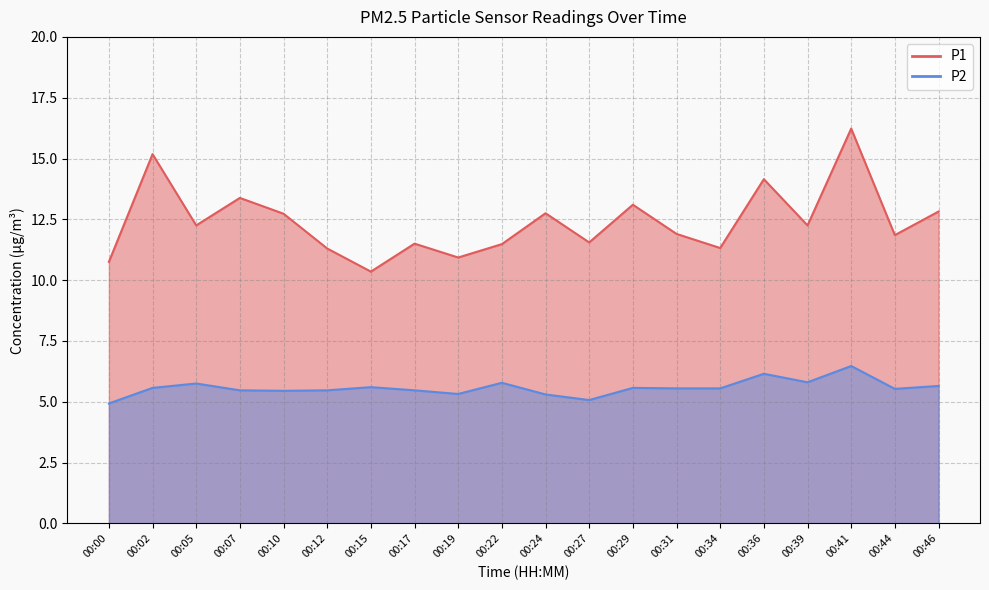

What is the difference between the second highest and second lowest values in the P1 series?

4.4